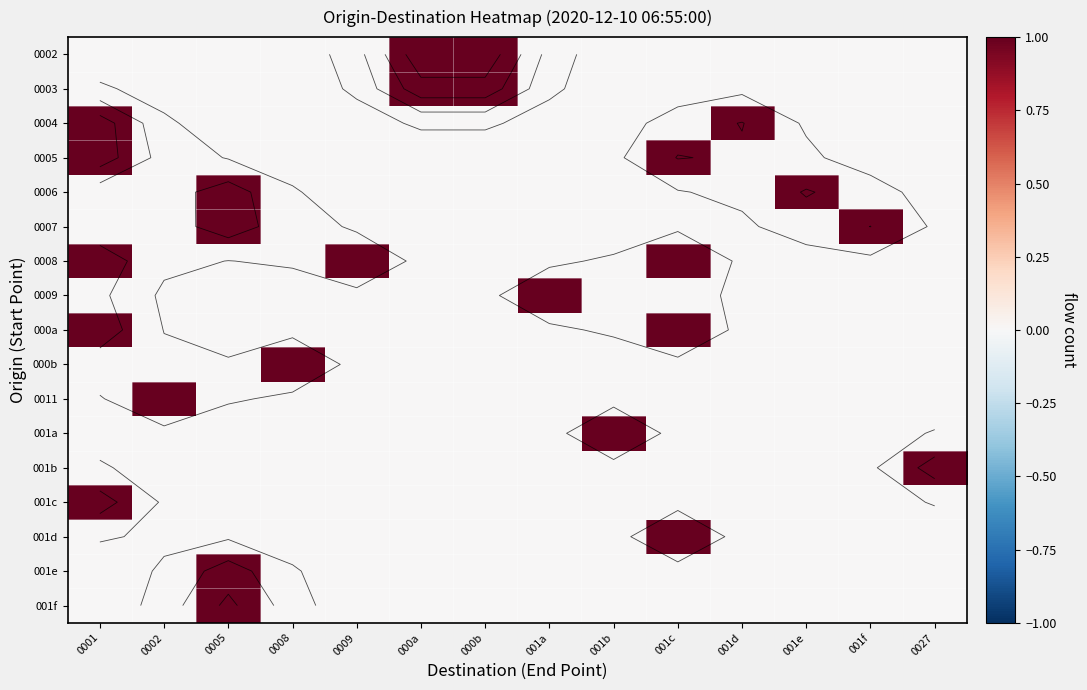

At which label does 0002 reach its peak?

000a